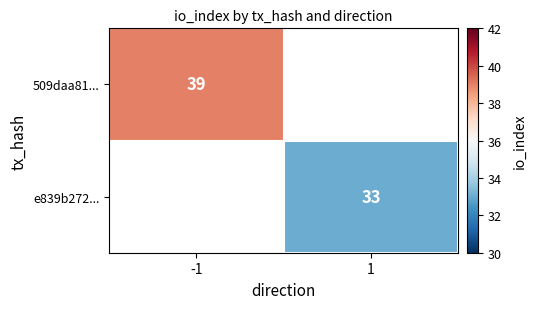

Is the value of e839b272... at 1 greater than the value of 509daa81... at -1?

No